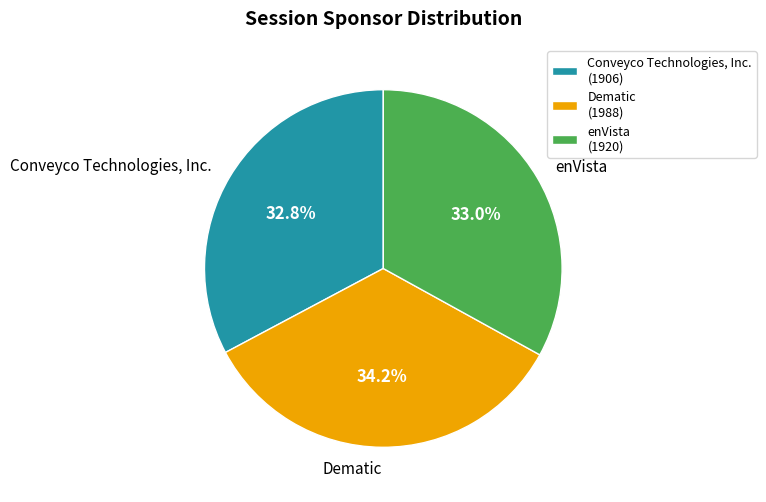

To the nearest percent, what percentage of the pie is Dematic?

34%